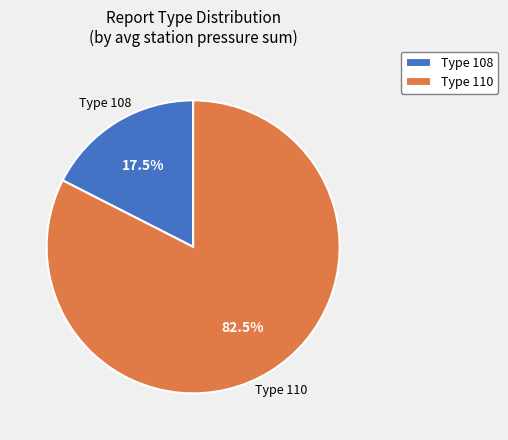

Does any single category account for the majority?

Yes